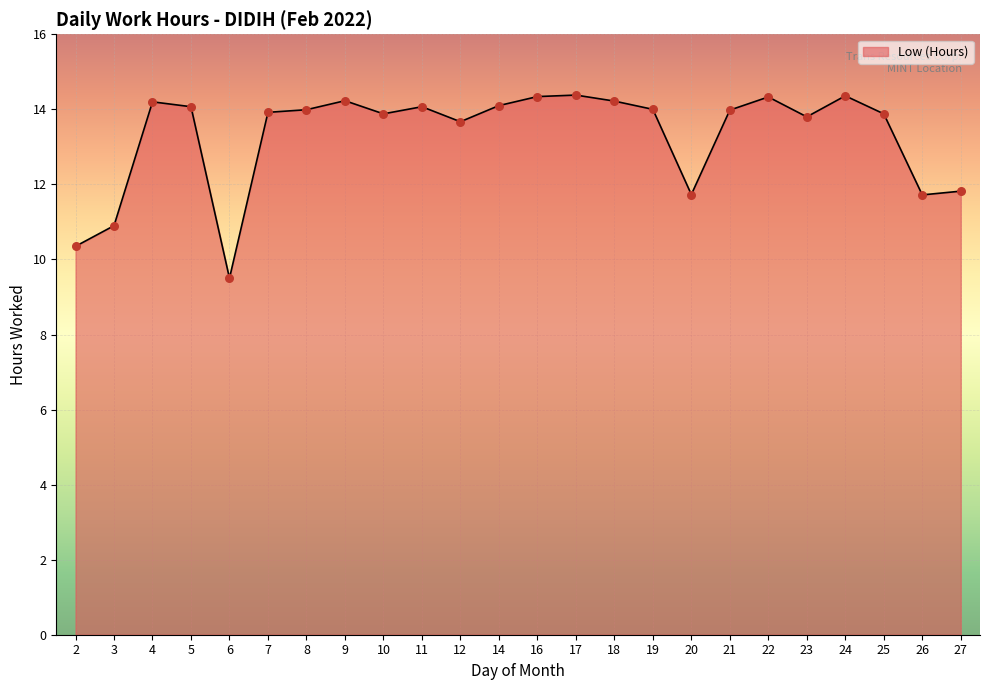

Approximately how many times larger is the value at 3 compared to 25?

0.8